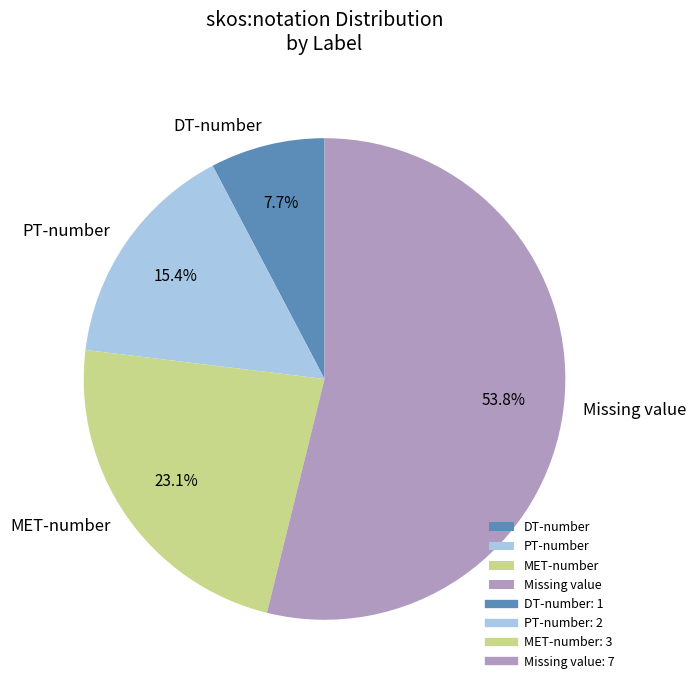

To the nearest percent, what percentage of the pie is PT-number?

15%